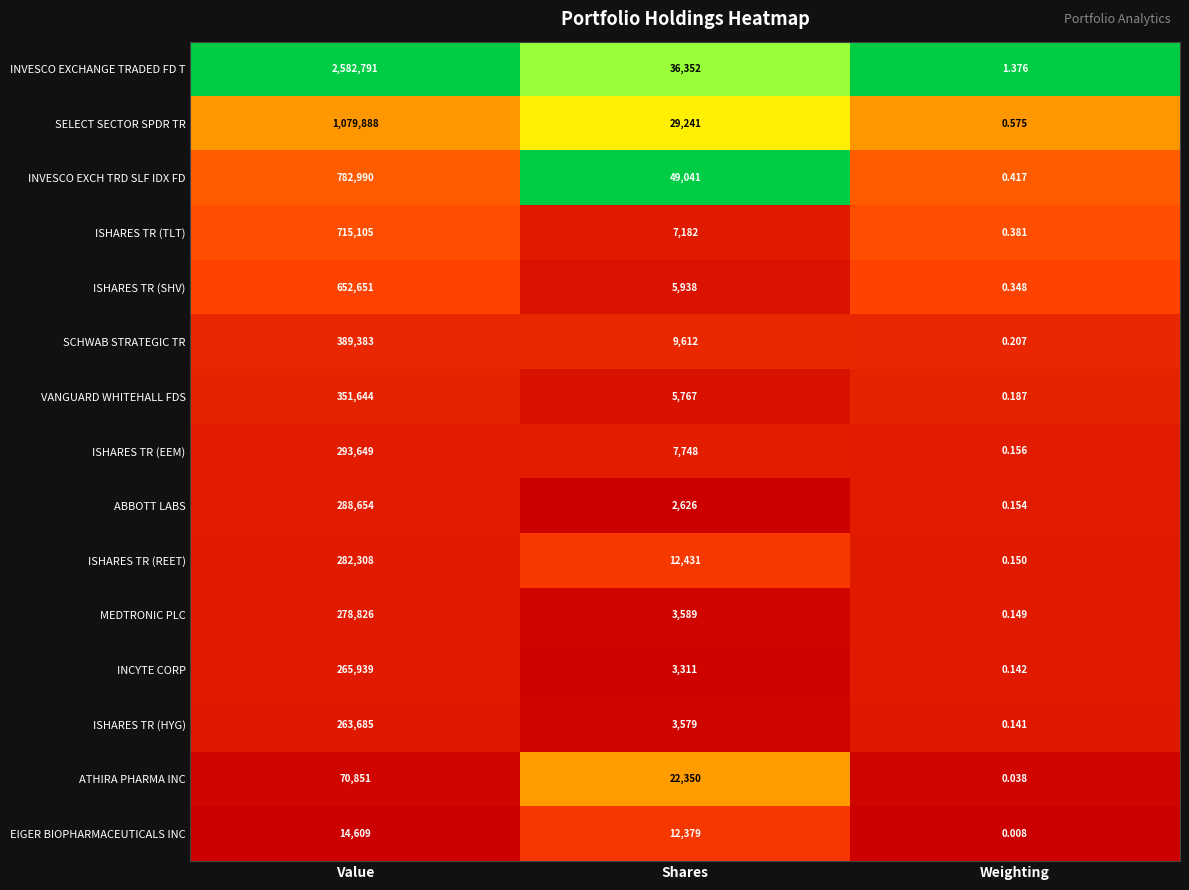

Which series has the largest total across all categories?

INVESCO EXCHANGE TRADED FD T